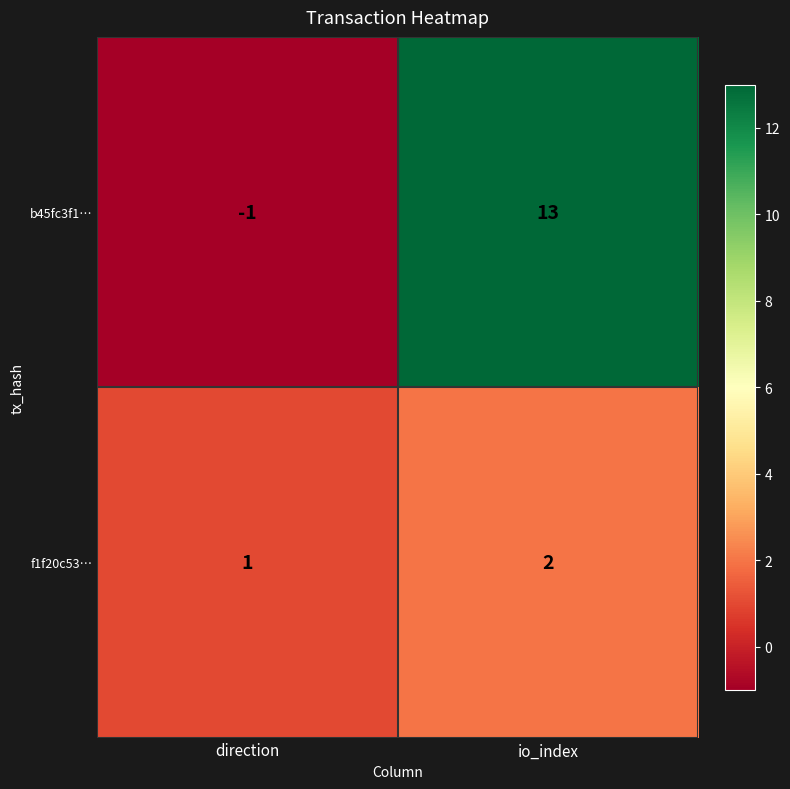

Count the number of categories in the chart.

2